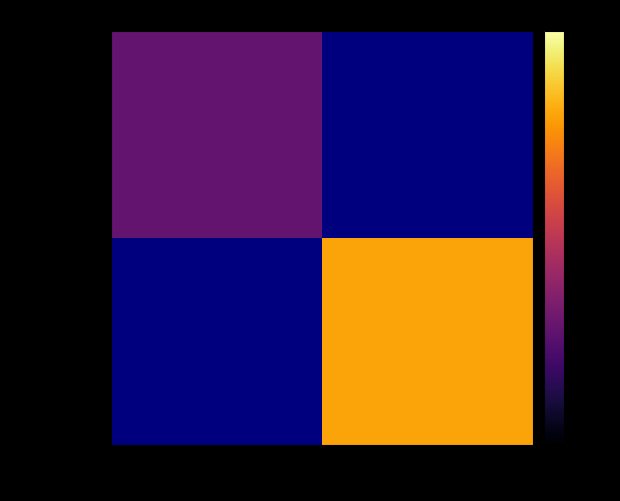

Count the number of data series in this chart.

2